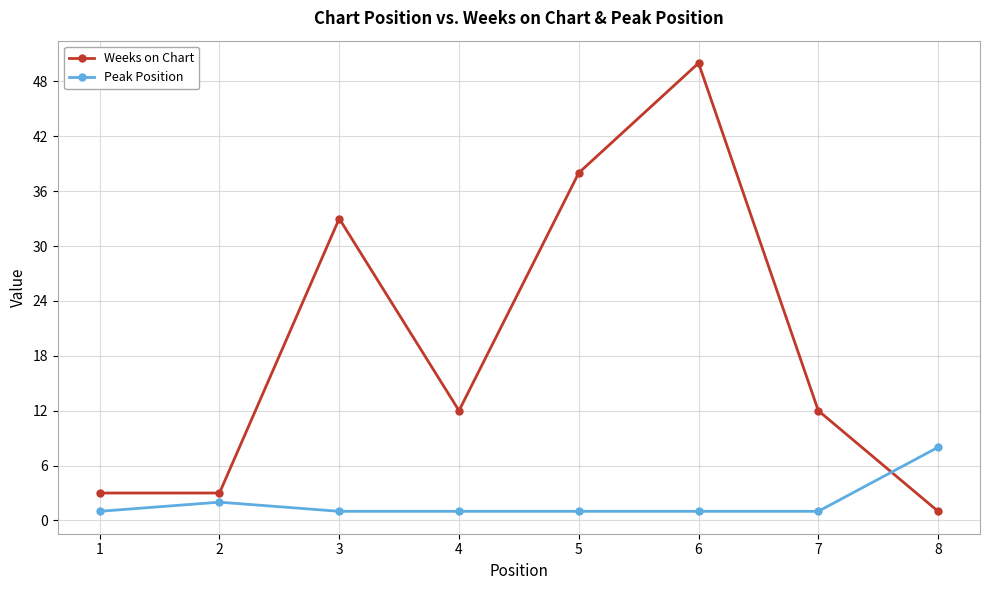

What is the total value across all series at 5?

39